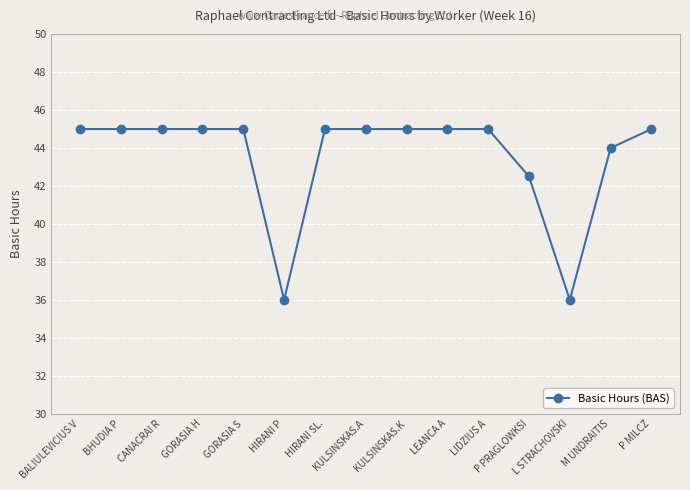

True or false: the data shows 45.0 at BHUDIA P.

True